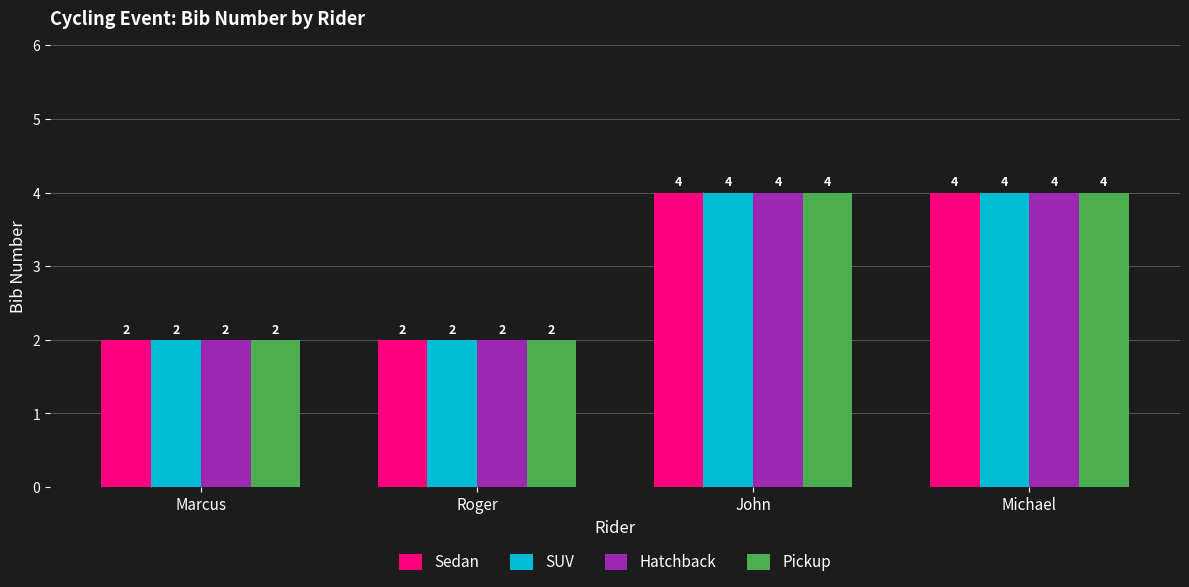

True or false: Pickup has a value of 3 at Michael.

False